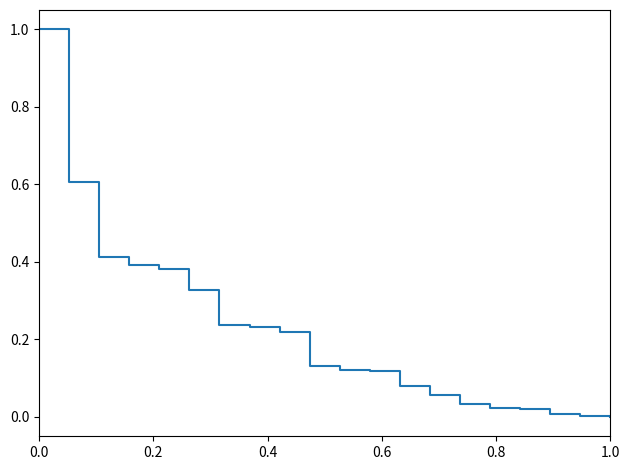

How many lines are shown in the chart?

1